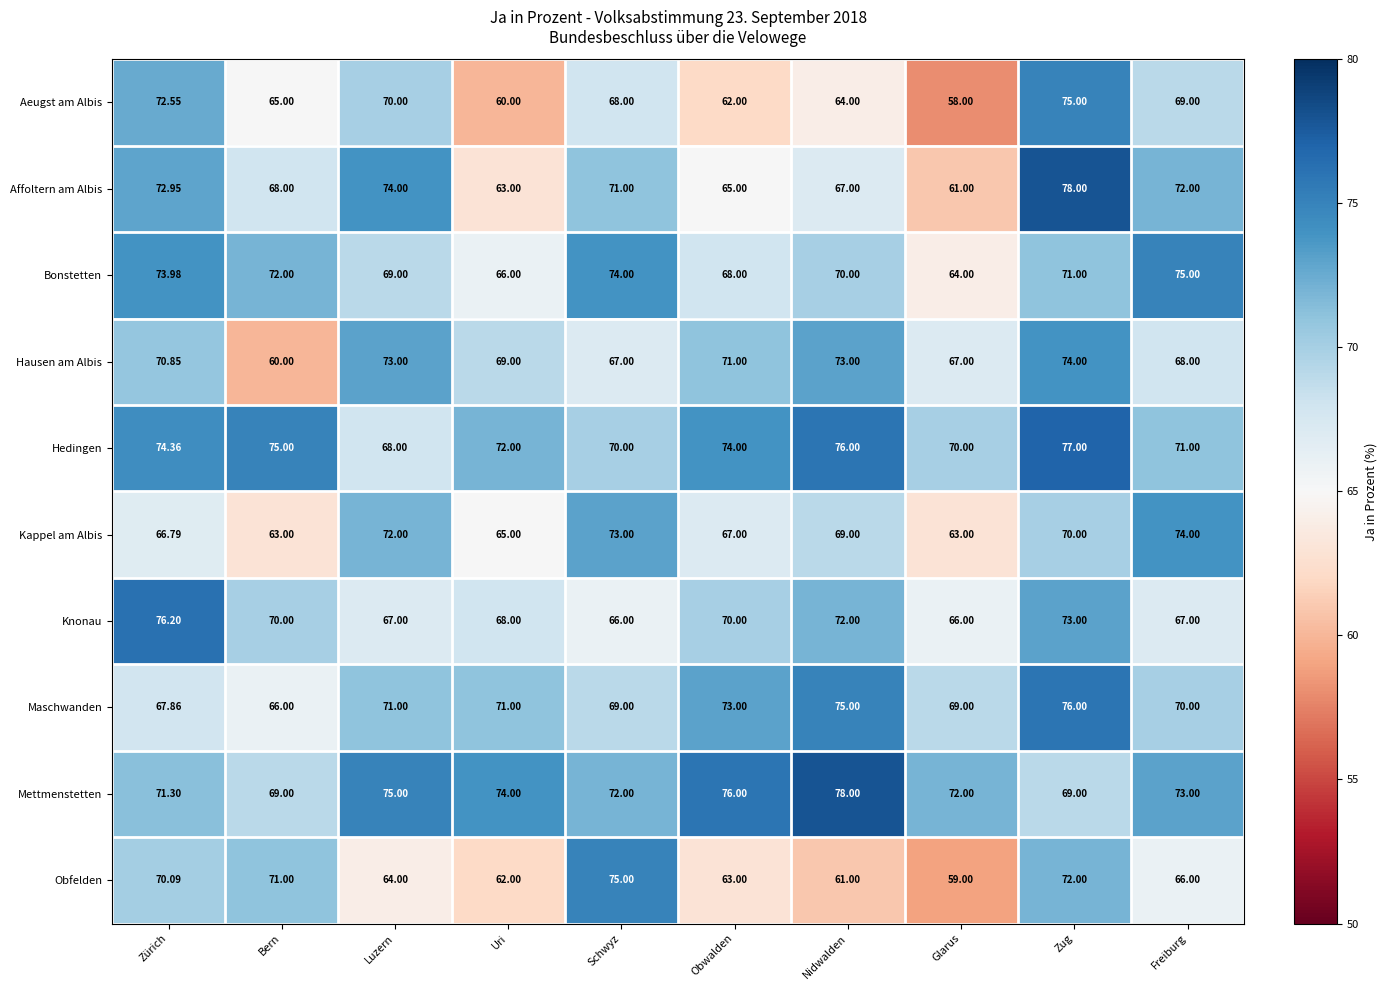

At which label is Affoltern am Albis closest to 69?

Bern